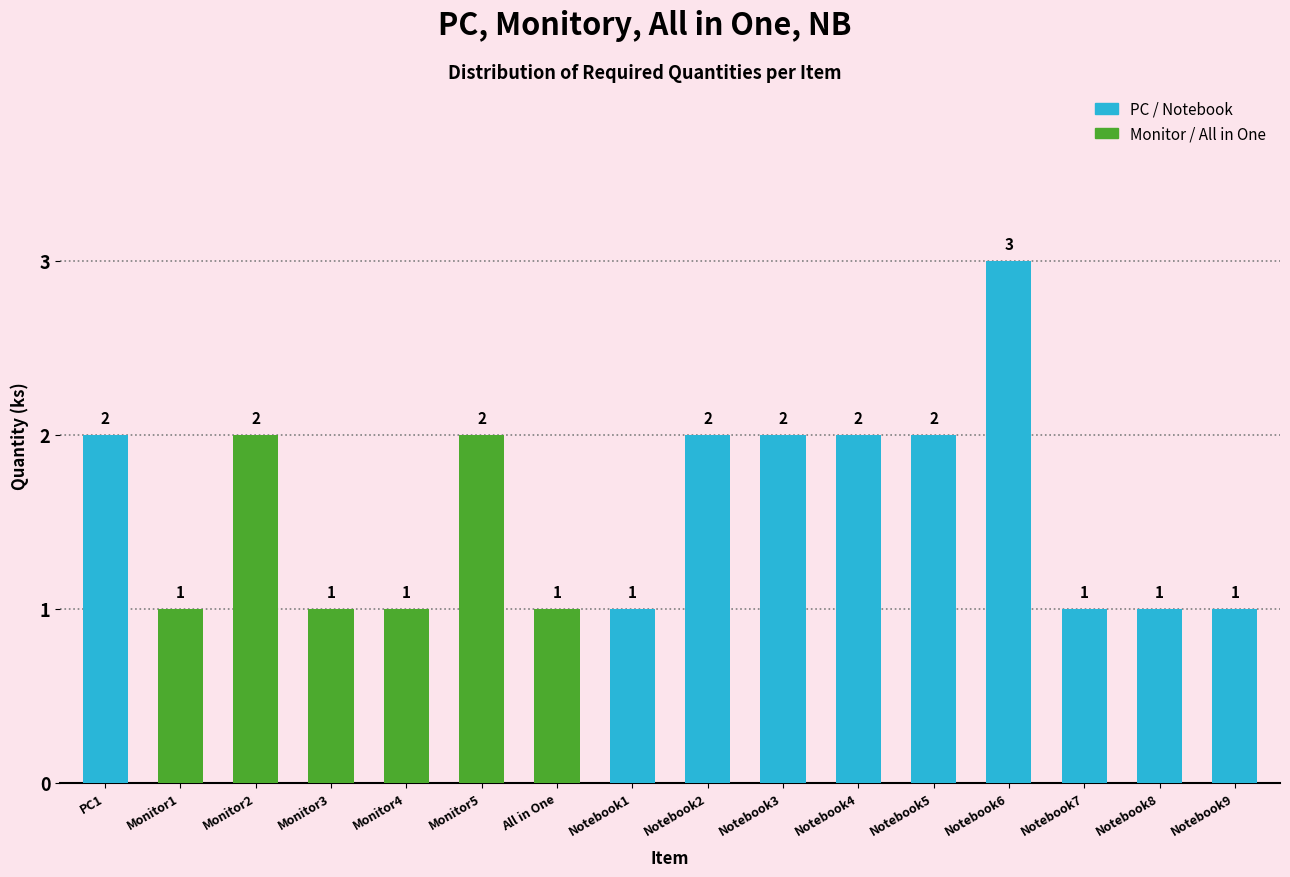

Reading right to left, extract all data points from this chart.

1	1	1	3	2	2	2	2	1	1	2	1	1	2	1	2